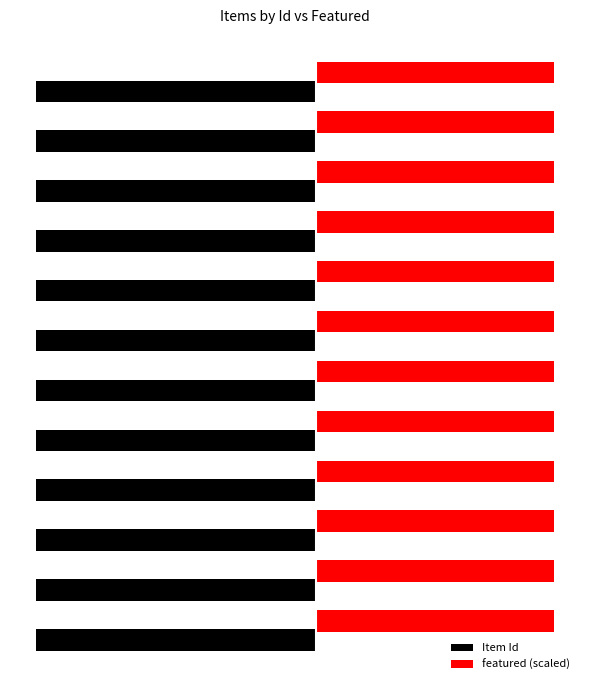

What are all the series names shown in the legend?

Item Id, featured (scaled)